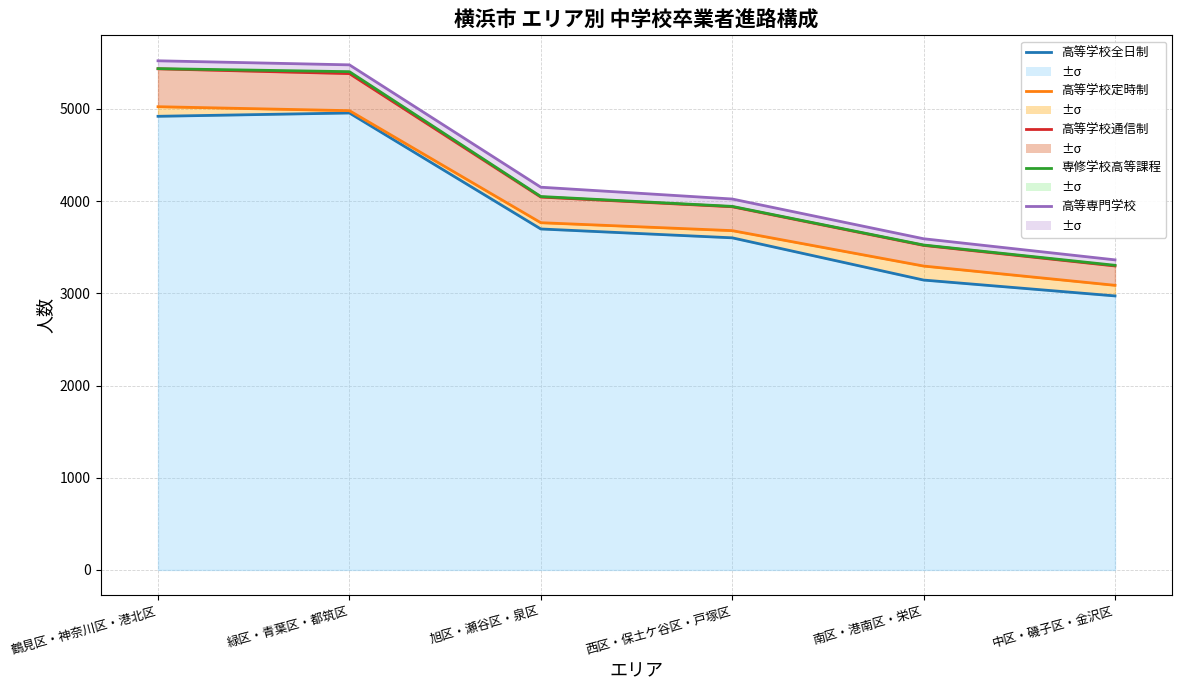

Which series changed the most between 鶴見区・神奈川区・港北区 and 旭区・瀬谷区・泉区?

高等学校通信制